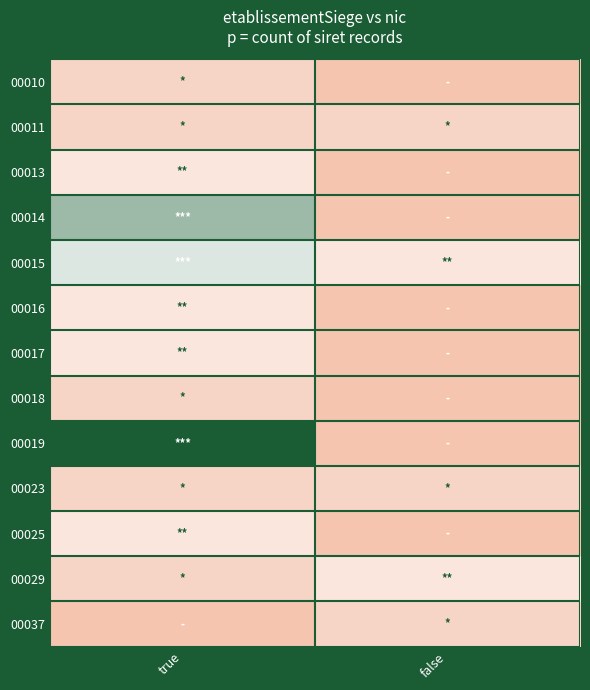

Count the number of data series in this chart.

13